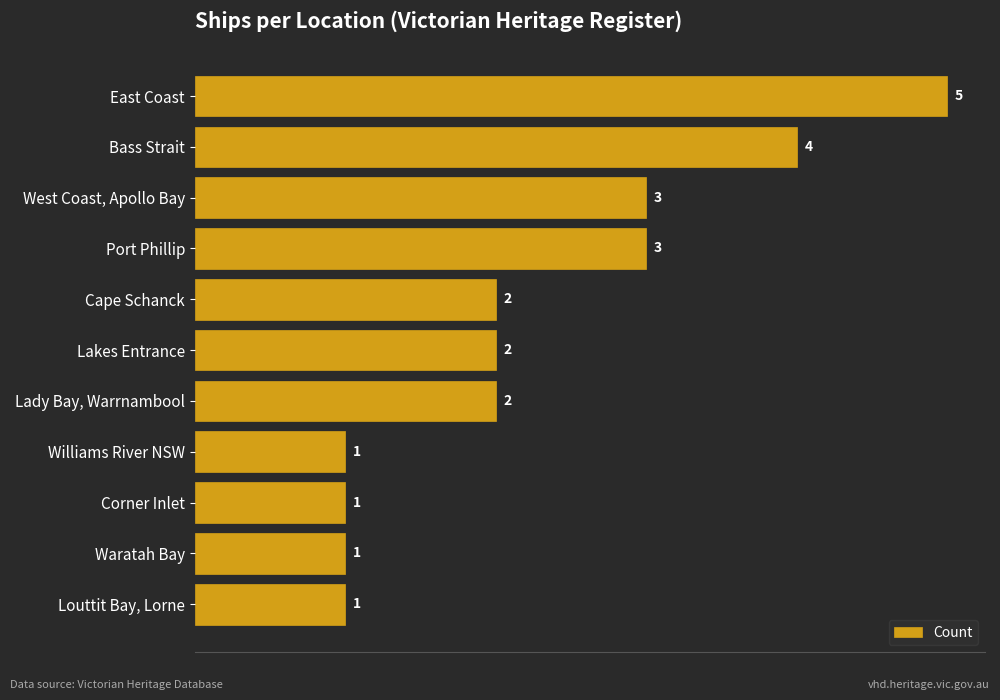

Reading bottom to top, what are all the values shown in this chart?

Louttit Bay, Lorne=1	Waratah Bay=1	Corner Inlet=1	Williams River NSW=1	Lady Bay, Warrnambool=2	Lakes Entrance=2	Cape Schanck=2	Port Phillip=3	West Coast, Apollo Bay=3	Bass Strait=4	East Coast=5